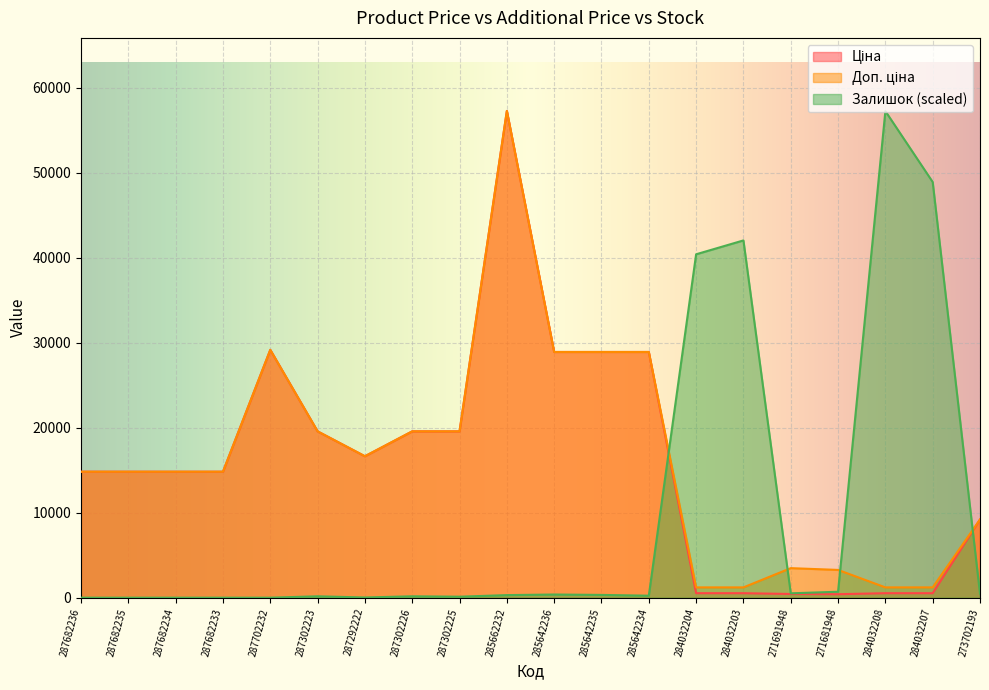

Where is Ціна nearest to the value 28833?

285642236